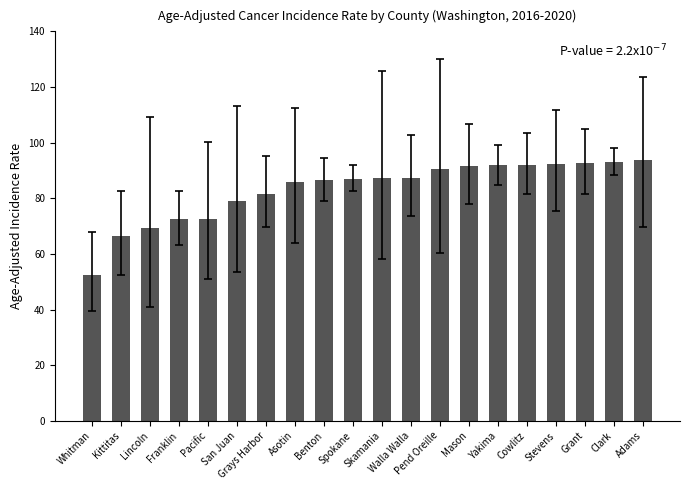

What is the average value?

83.3